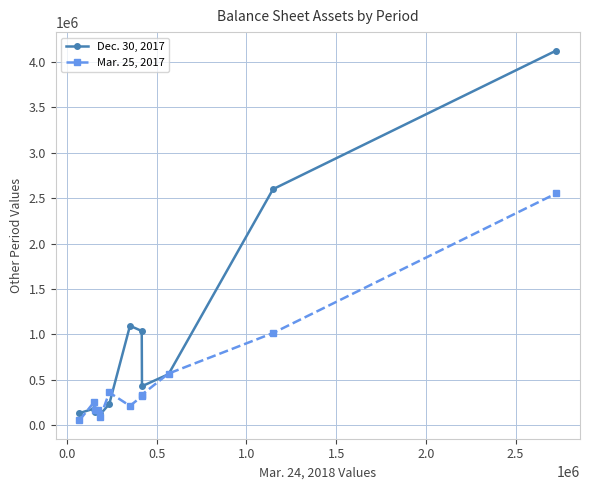

List the series in order of their peak value, lowest first.

Mar. 25, 2017, Dec. 30, 2017